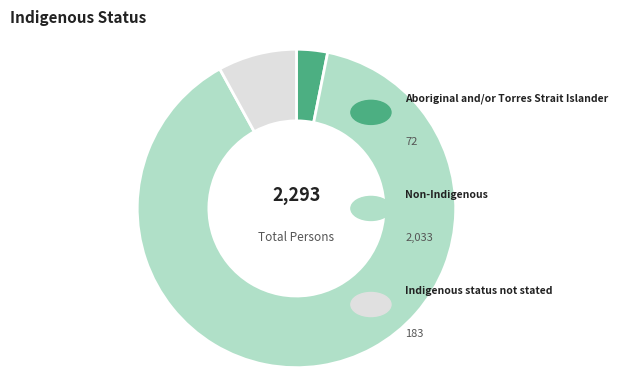

To the nearest percent, what portion does Aboriginal and/or Torres Strait Islander represent?

3%